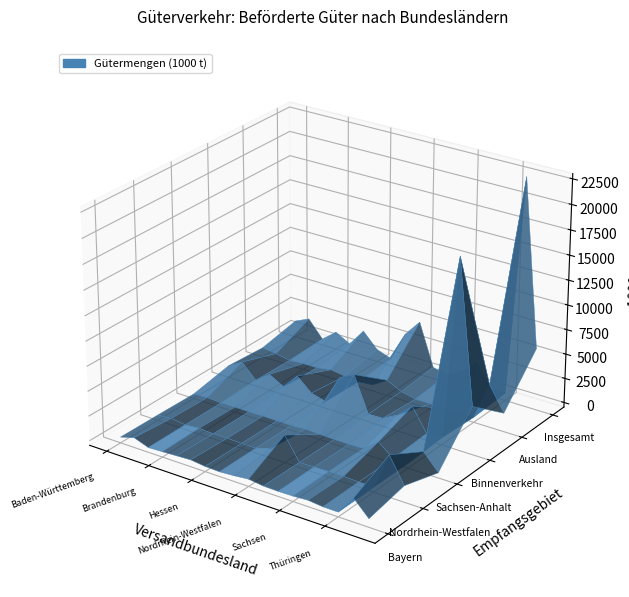

Reading left to right, extract all data points from this chart.

Bayern: Baden-Württemberg=120	Bayern=529	Berlin=15	Brandenburg=76	Bremen=148	Hamburg=225	Hessen=54	Mecklenburg-Vorpommern=3	Niedersachsen=107	Nordrhein-Westfalen=255	Rheinland-Pfalz=68	Saarland=40	Sachsen=67	Sachsen-Anhalt=162	Schleswig-Holstein=9	Thüringen=6	Binnenverkehr=1883	Ausland=371
Nordrhein-Westfalen: Baden-Württemberg=75	Bayern=201	Berlin=10	Brandenburg=141	Bremen=45	Hamburg=69	Hessen=18	Mecklenburg-Vorpommern=16	Niedersachsen=447	Nordrhein-Westfalen=2311	Rheinland-Pfalz=33	Saarland=59	Sachsen=105	Sachsen-Anhalt=112	Schleswig-Holstein=41	Thüringen=37	Binnenverkehr=3721	Ausland=1170
Sachsen-Anhalt: Baden-Württemberg=1	Bayern=81	Berlin=3	Brandenburg=32	Bremen=7	Hamburg=44	Hessen=20	Mecklenburg-Vorpommern=17	Niedersachsen=108	Nordrhein-Westfalen=49	Rheinland-Pfalz=15	Saarland=2	Sachsen=59	Sachsen-Anhalt=1205	Schleswig-Holstein=14	Thüringen=26	Binnenverkehr=1681	Ausland=45
Binnenverkehr: Baden-Württemberg=752	Bayern=1588	Berlin=131	Brandenburg=1198	Bremen=384	Hamburg=1935	Hessen=621	Mecklenburg-Vorpommern=227	Niedersachsen=3148	Nordrhein-Westfalen=3916	Rheinland-Pfalz=316	Saarland=353	Sachsen=1158	Sachsen-Anhalt=2518	Schleswig-Holstein=202	Thüringen=245	Binnenverkehr=18692	Ausland=4379
Ausland: Baden-Württemberg=488	Bayern=305	Berlin=40	Brandenburg=145	Bremen=152	Hamburg=393	Hessen=182	Mecklenburg-Vorpommern=74	Niedersachsen=192	Nordrhein-Westfalen=1112	Rheinland-Pfalz=383	Saarland=63	Sachsen=44	Sachsen-Anhalt=93	Schleswig-Holstein=109	Thüringen=72	Binnenverkehr=3848	Ausland=1415
Insgesamt: Baden-Württemberg=1240	Bayern=1894	Berlin=171	Brandenburg=1343	Bremen=537	Hamburg=2328	Hessen=803	Mecklenburg-Vorpommern=300	Niedersachsen=3339	Nordrhein-Westfalen=5028	Rheinland-Pfalz=699	Saarland=416	Sachsen=1202	Sachsen-Anhalt=2611	Schleswig-Holstein=311	Thüringen=317	Binnenverkehr=22540	Ausland=5794